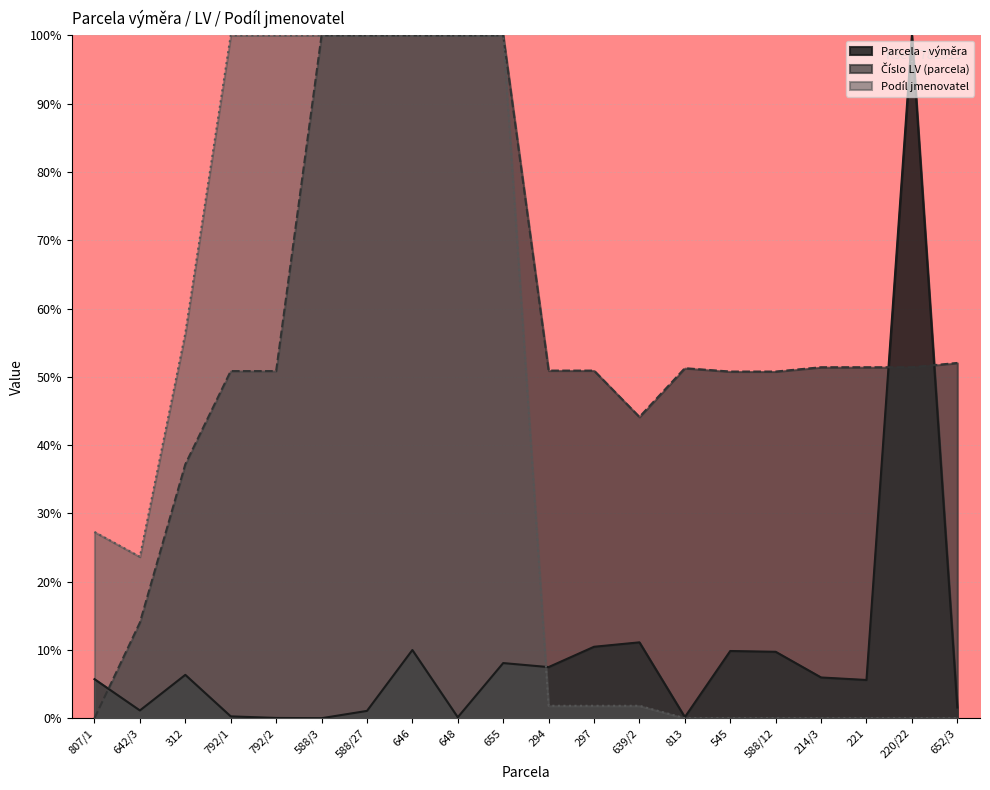

What is the sum of the Parcela - výměra values at 648 and 813?

0.3